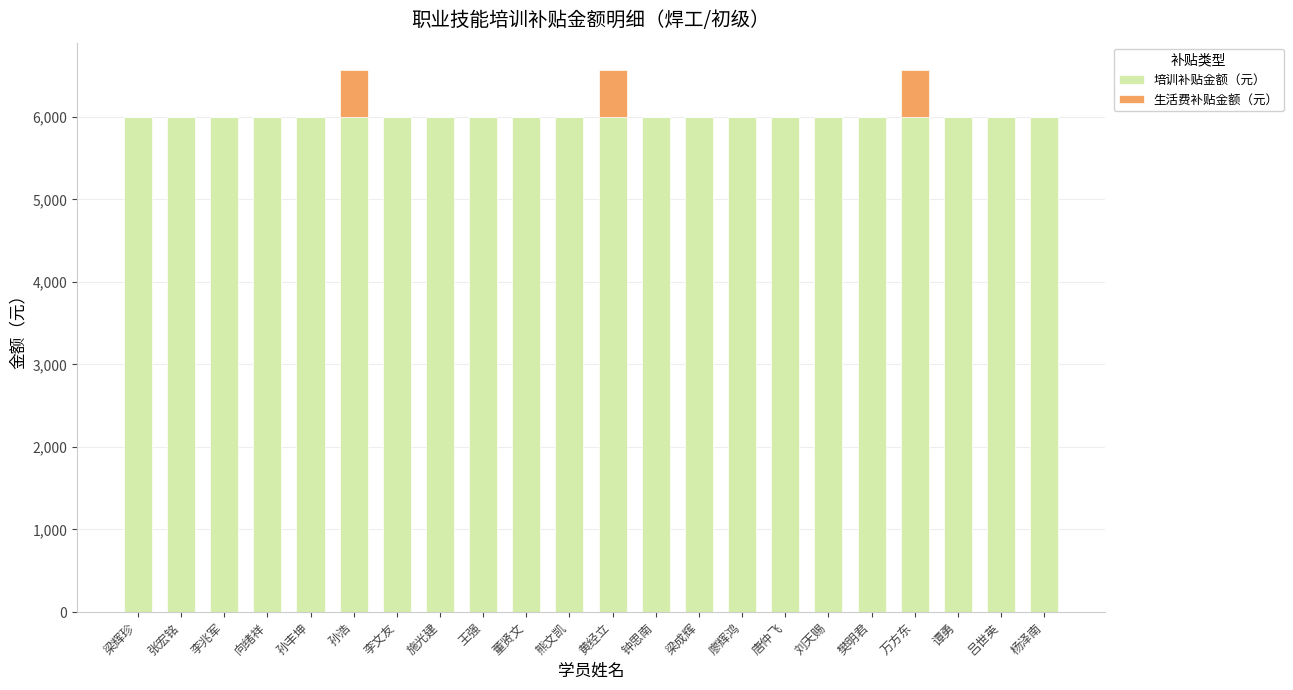

What is the highest value of the 培训补贴金额（元） series?

6000